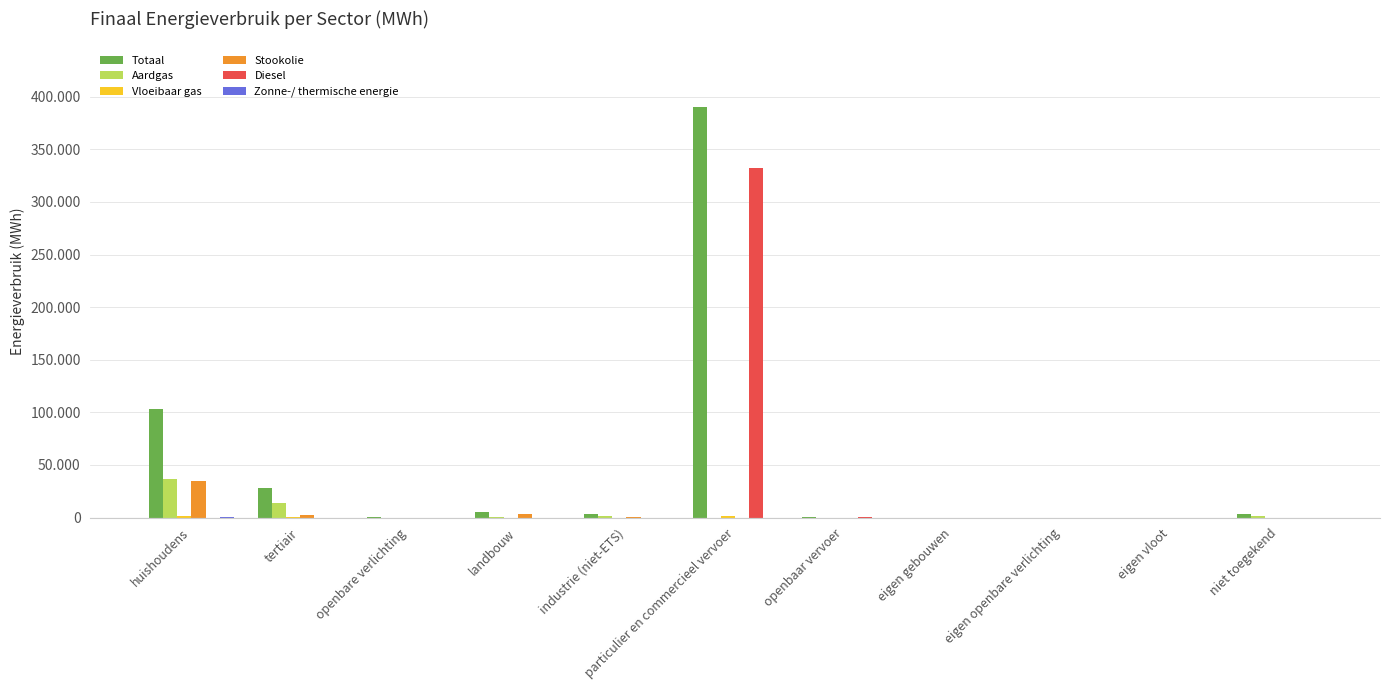

What position from the right is niet toegekend?

1